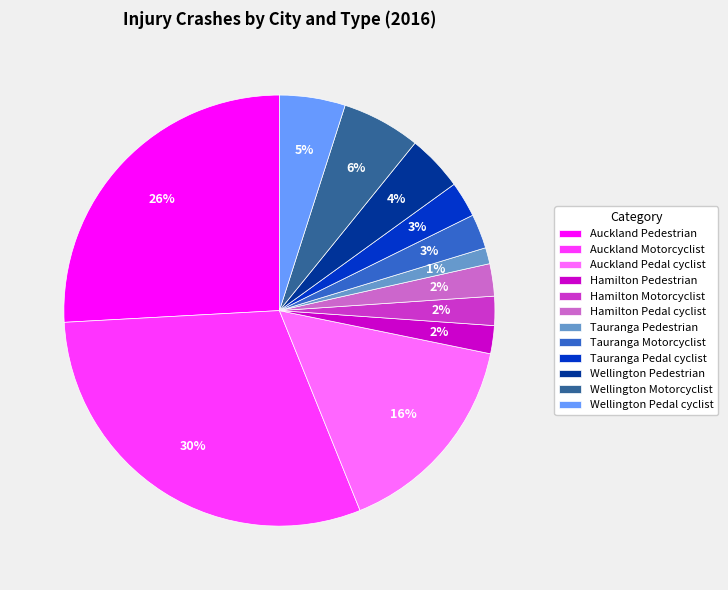

What percentage is the Auckland Pedestrian slice, to the nearest percent?

26%